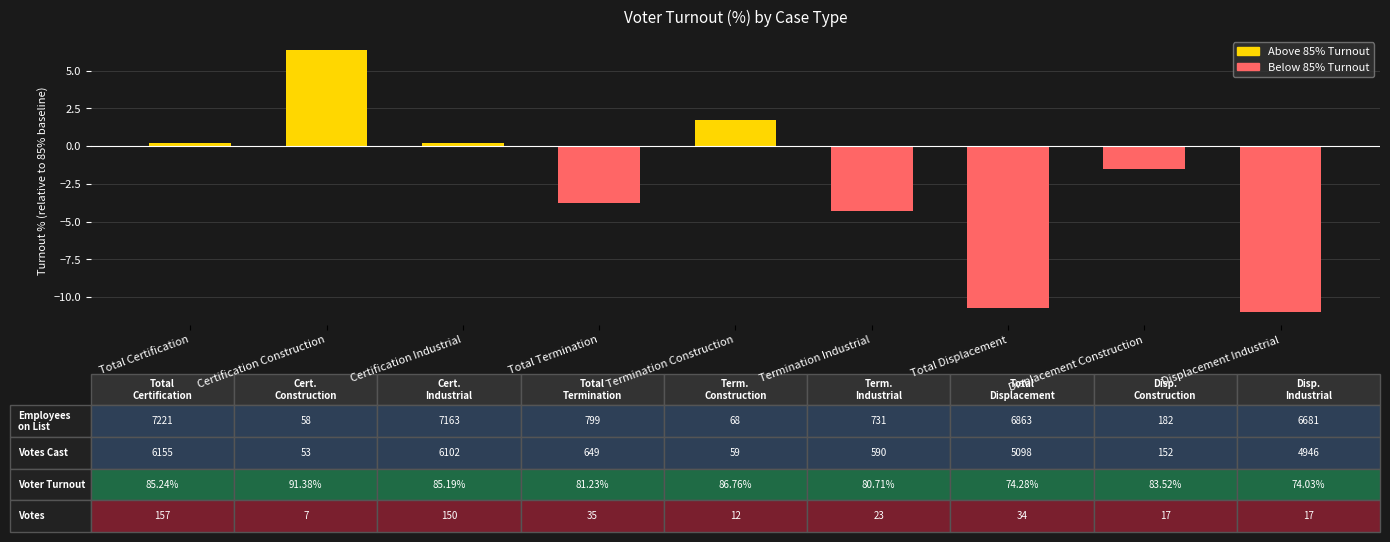

Is it true that the value at Total Termination is -2.2?

False